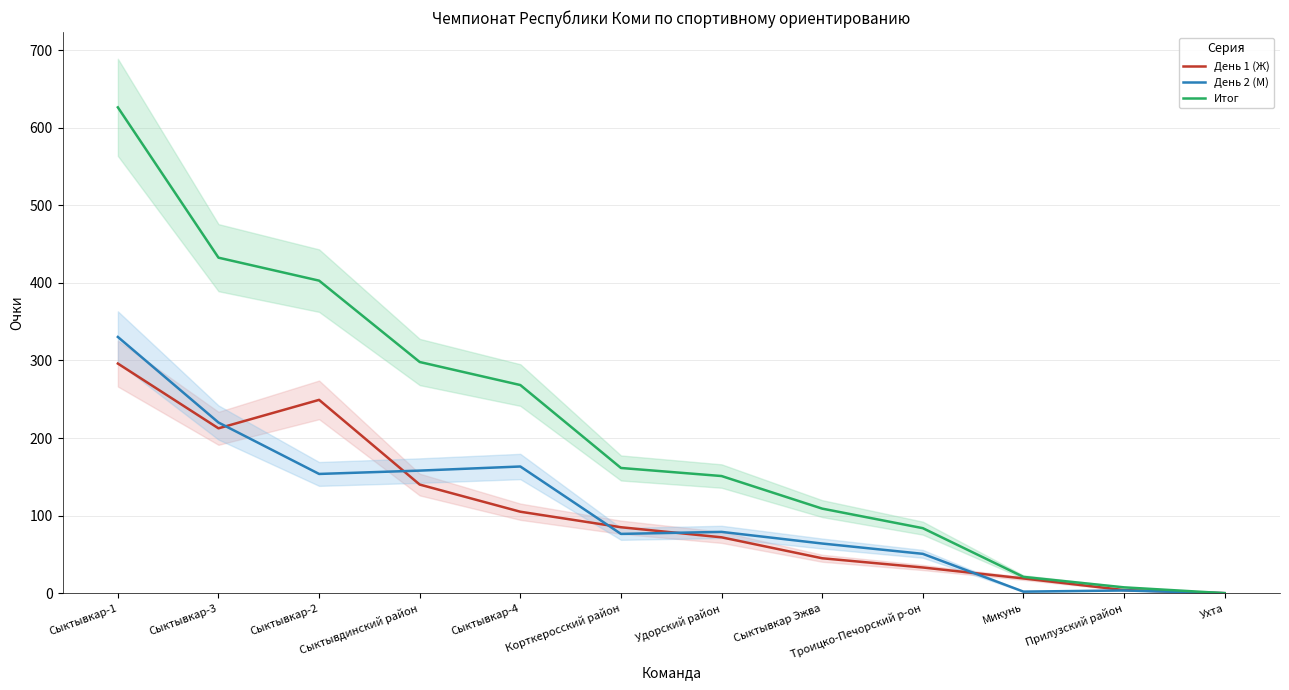

What position from the left is Сыктывкар-2?

3